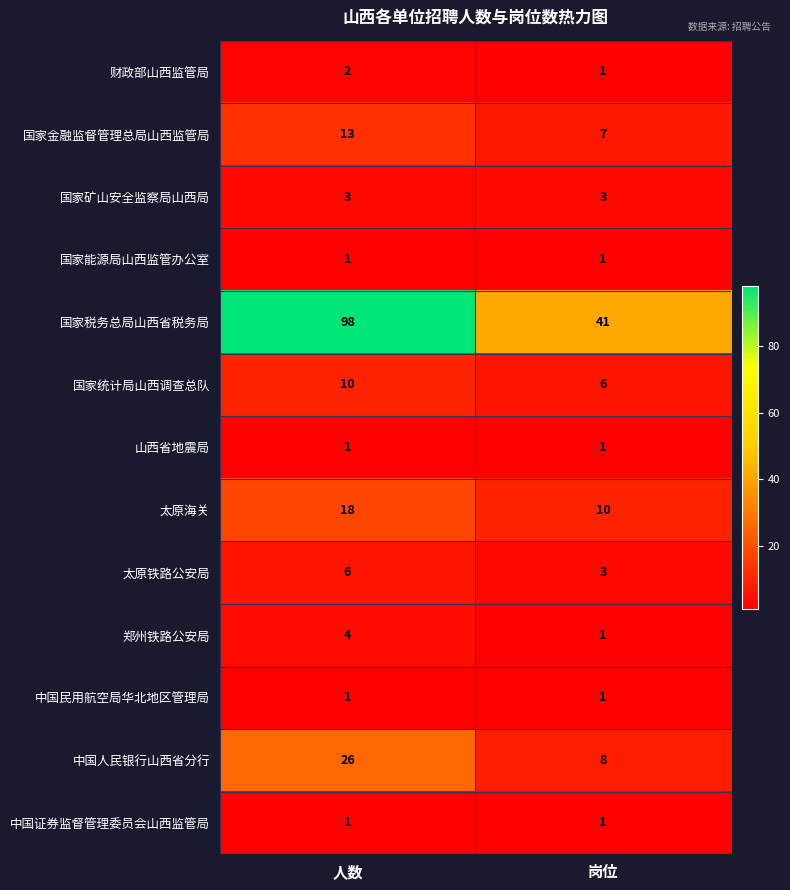

Reading left to right, transcribe all the data shown in this chart.

财政部山西监管局: 2	1
国家金融监督管理总局山西监管局: 13	7
国家矿山安全监察局山西局: 3	3
国家能源局山西监管办公室: 1	1
国家税务总局山西省税务局: 98	41
国家统计局山西调查总队: 10	6
山西省地震局: 1	1
太原海关: 18	10
太原铁路公安局: 6	3
郑州铁路公安局: 4	1
中国民用航空局华北地区管理局: 1	1
中国人民银行山西省分行: 26	8
中国证券监督管理委员会山西监管局: 1	1